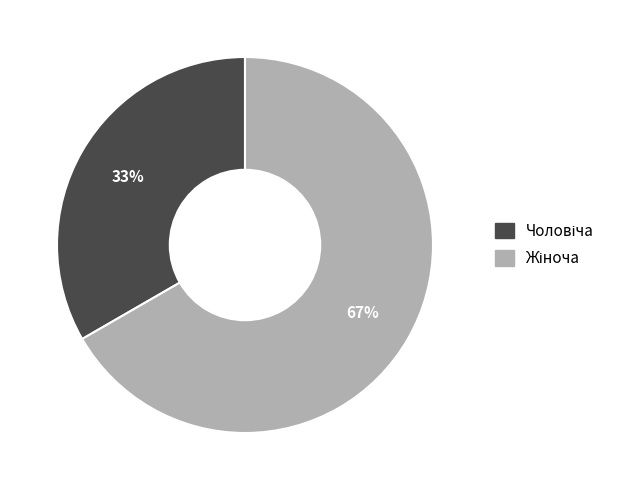

To the nearest percent, what is the average slice percentage?

50%